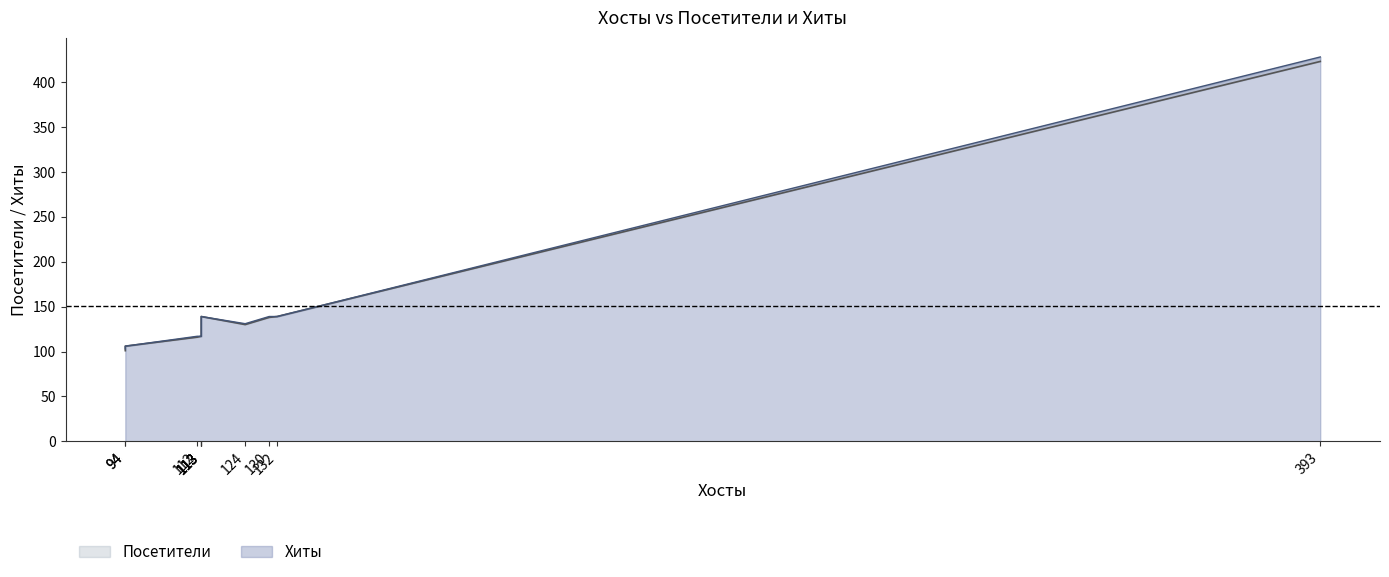

What is the sum of the Посетители values at 113 and 113?

269